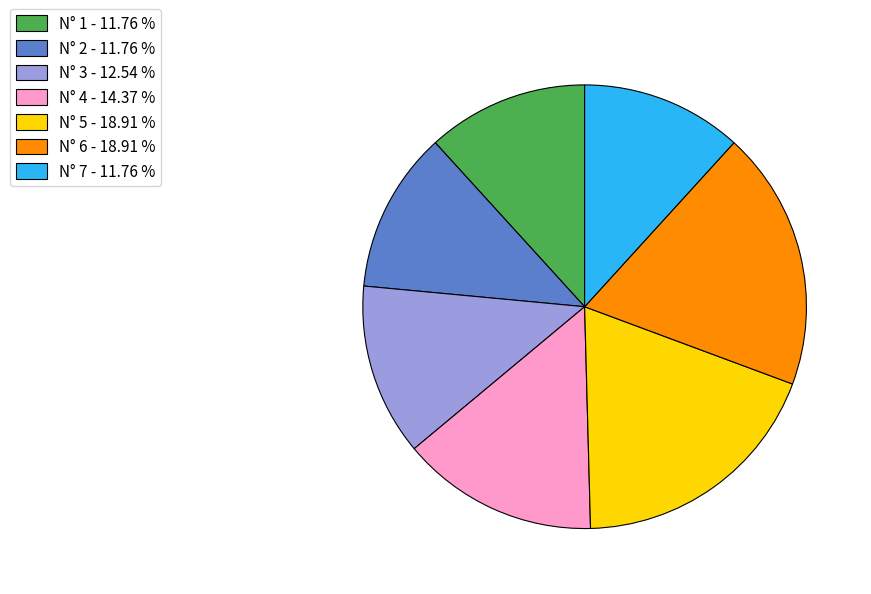

Is there any slice that represents more than half of the pie?

No